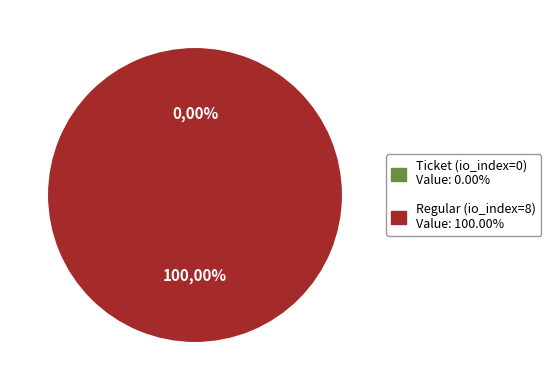

Which slice is the smallest?

Ticket (io_index=0)